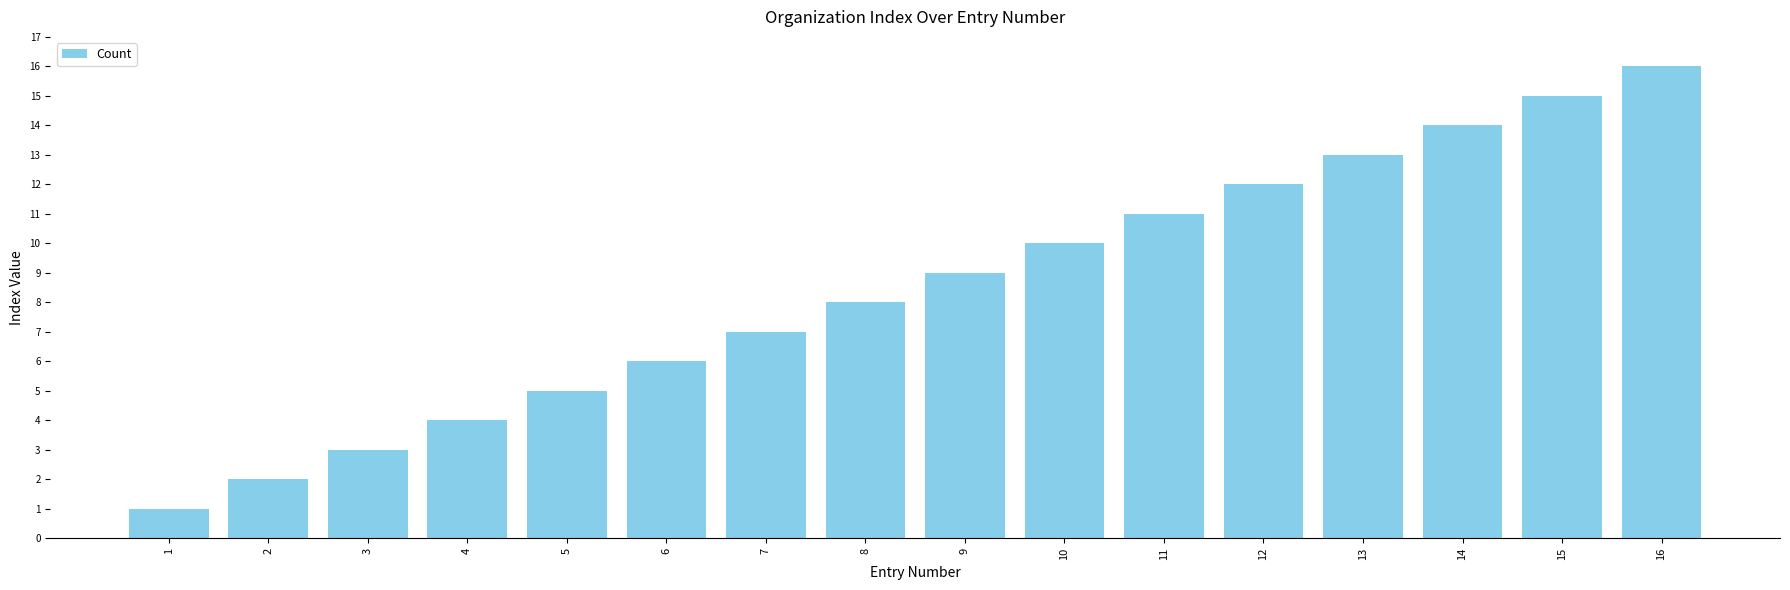

Which has a higher value, 11 or 10?

11